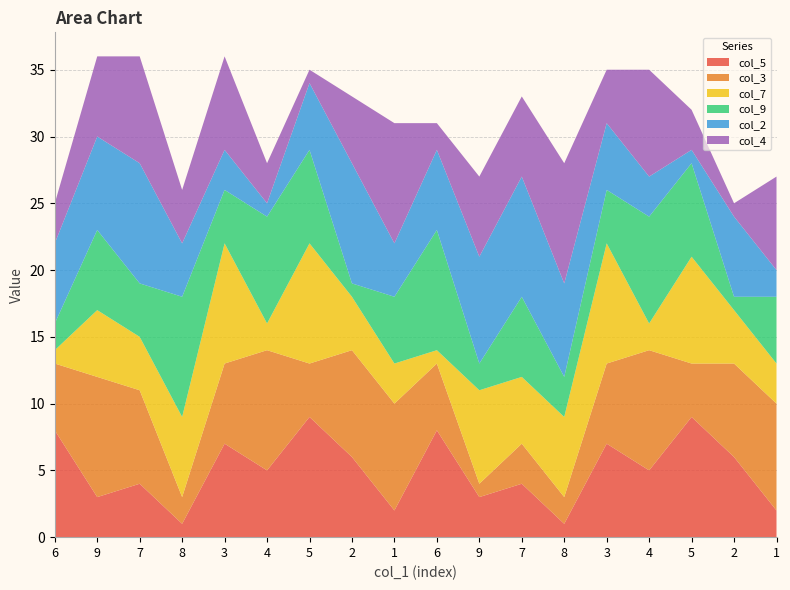

Reading right to left, extract all data points from this chart.

col_5: 2	6	9	5	7	1	4	3	8	2	6	9	5	7	1	4	3	8
col_3: 8	7	4	9	6	2	3	1	5	8	8	4	9	6	2	7	9	5
col_7: 3	4	8	2	9	6	5	7	1	3	4	9	2	9	6	4	5	1
col_9: 5	1	7	8	4	3	6	2	9	5	1	7	8	4	9	4	6	2
col_2: 2	6	1	3	5	7	9	8	6	4	9	5	1	3	4	9	7	6
col_4: 7	1	3	8	4	9	6	6	2	9	5	1	3	7	4	8	6	3